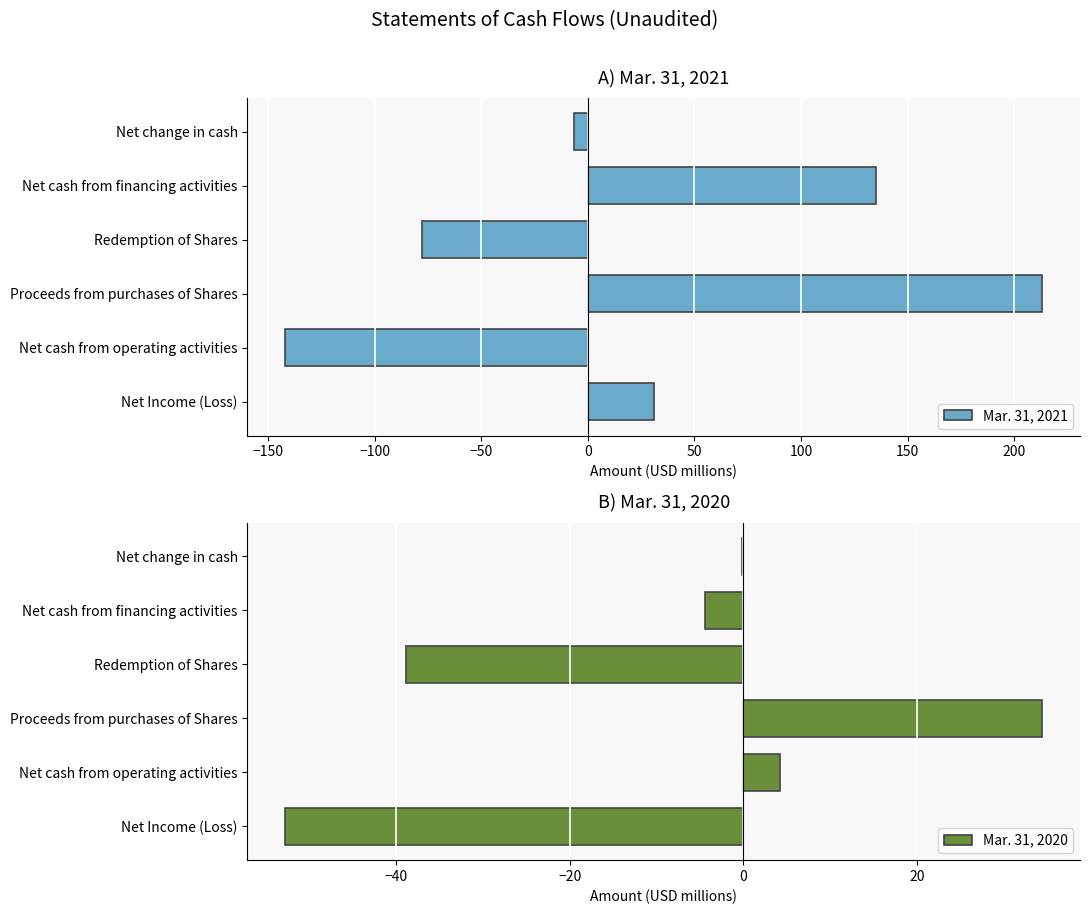

What is the difference between the second highest and second lowest values in the Mar. 31, 2020 series?

43.2